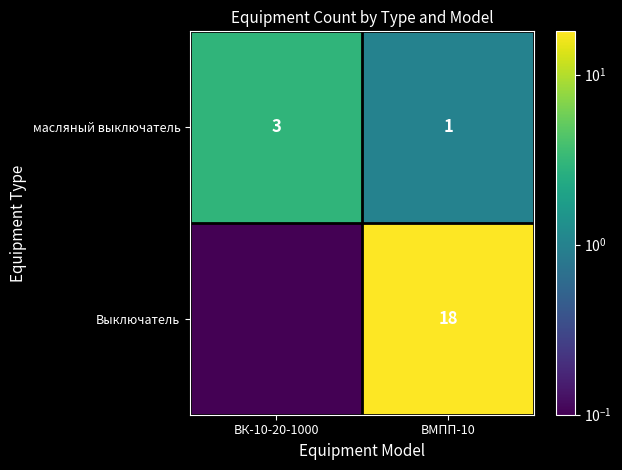

At which category is the sum across all series the highest?

ВМПП-10